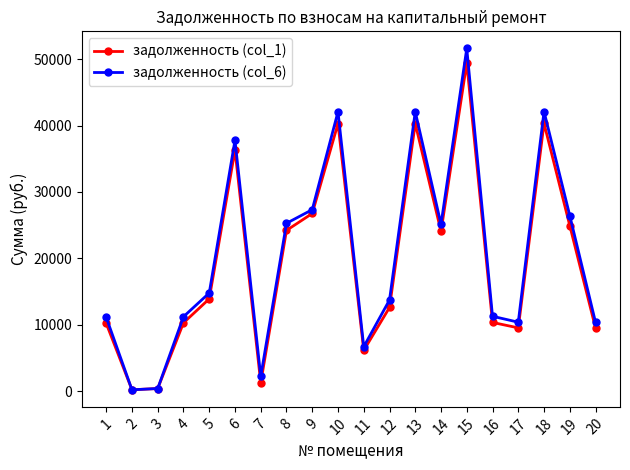

At which category is the sum across all series the highest?

15